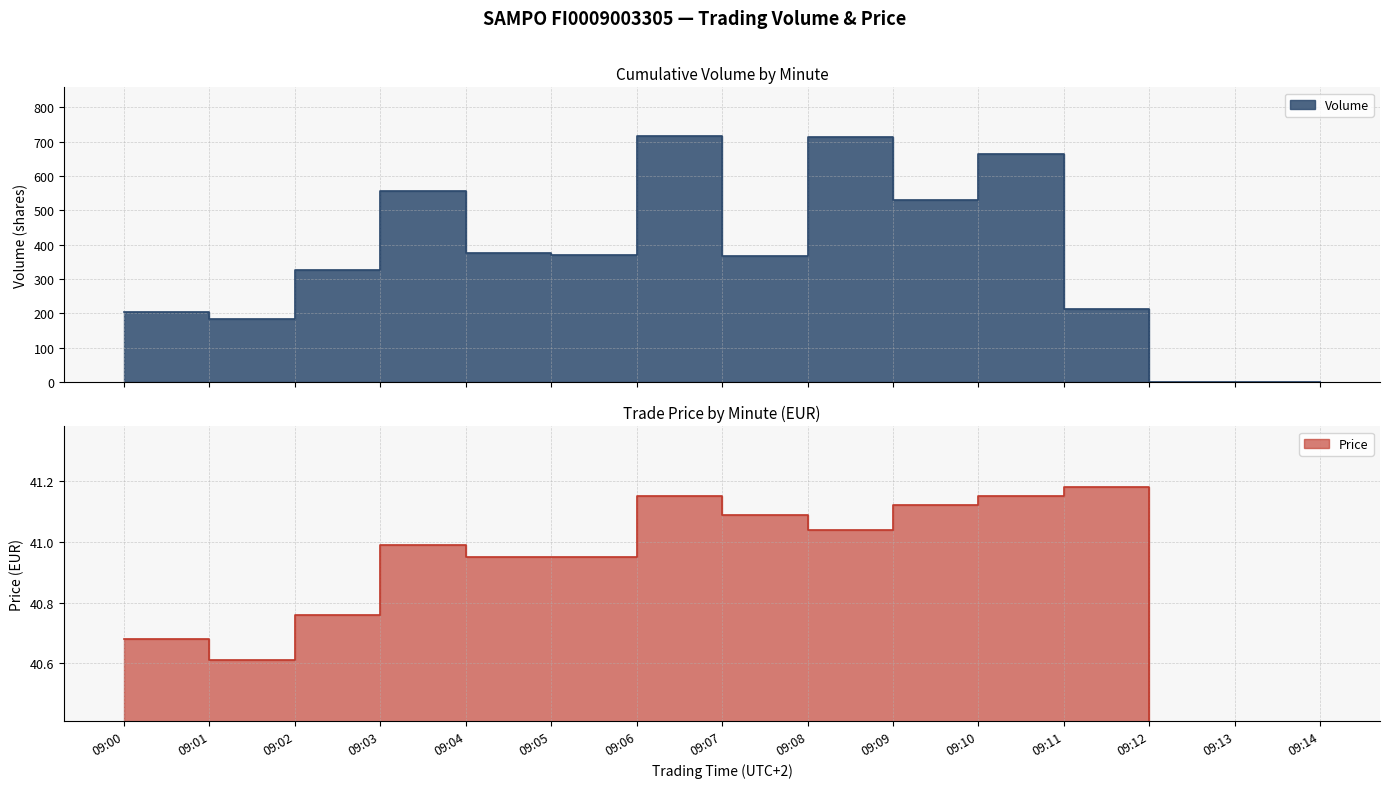

At which category is the sum across all series the highest?

09:06